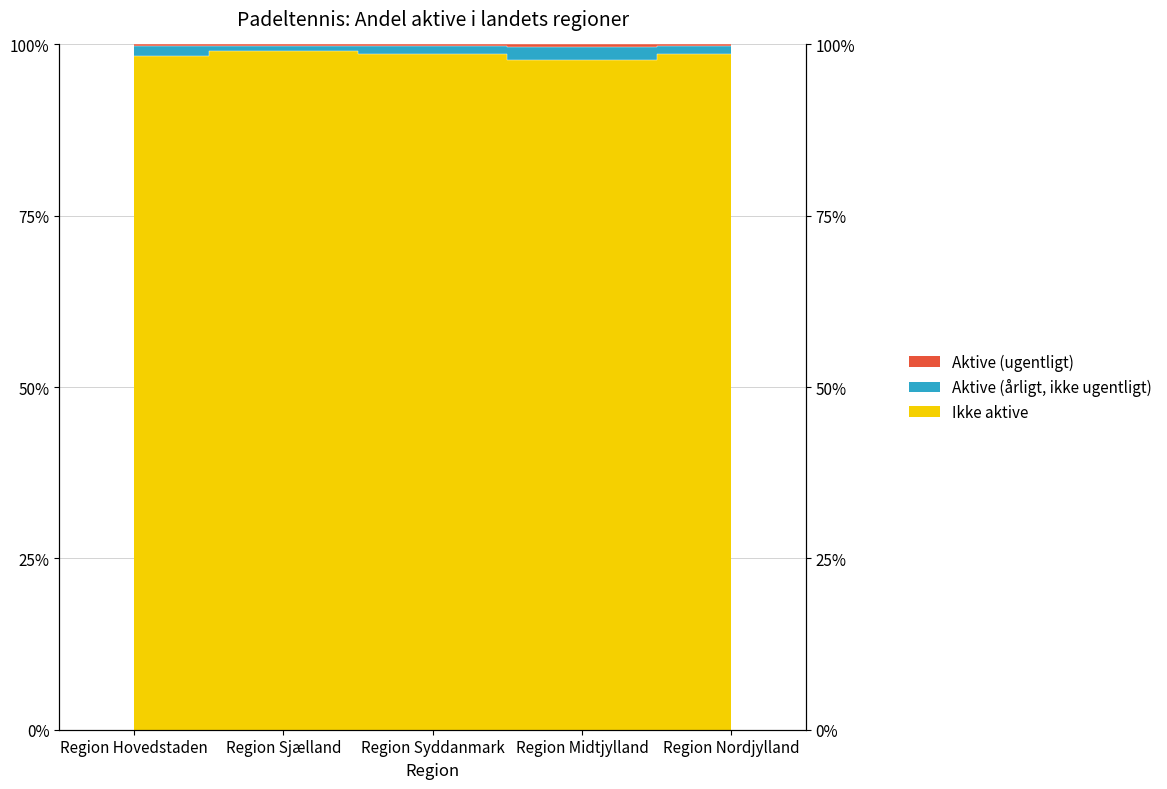

True or false: %-ugentligt and %-årligt (excl. ugentligt) cross at least once.

False